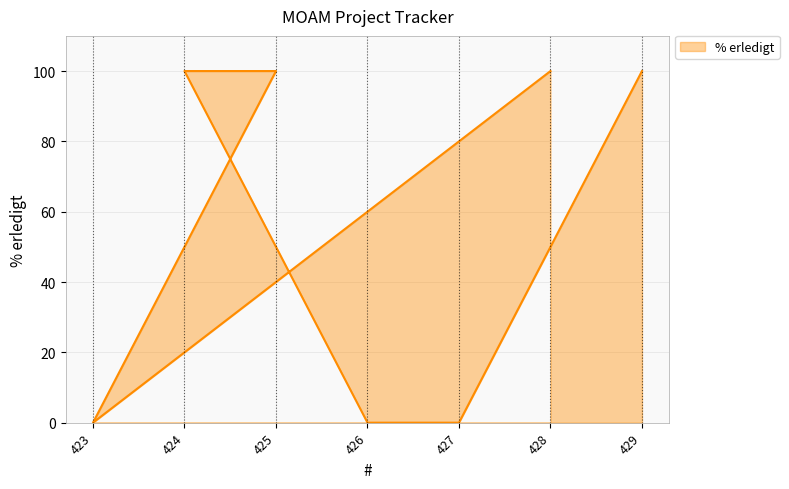

What is the value of the 7th point from the left?

100